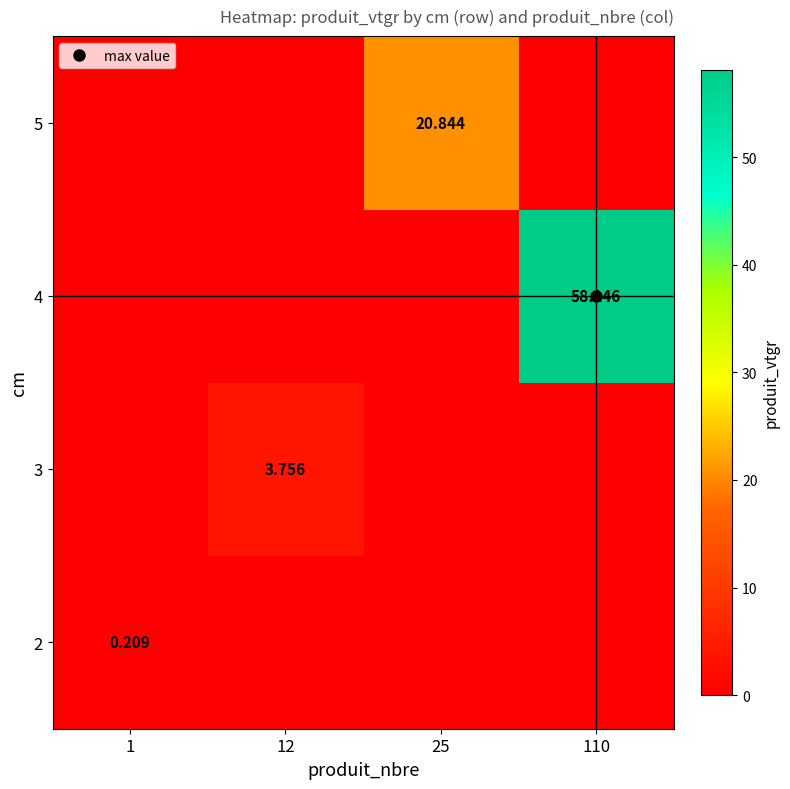

Which category has the lowest value across all series?

12